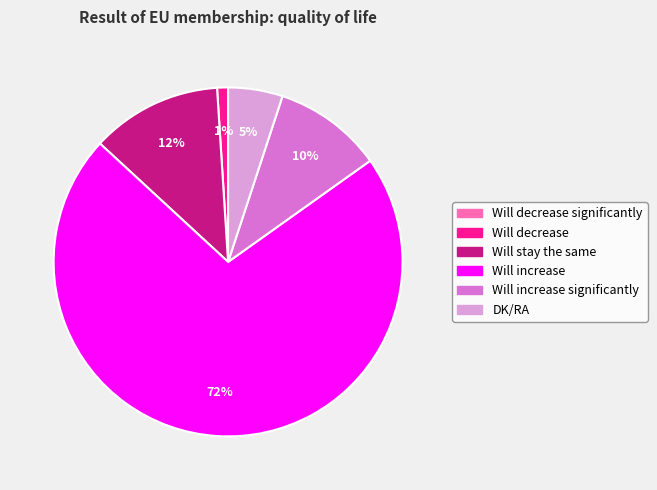

Is Will increase the majority of the pie?

Yes